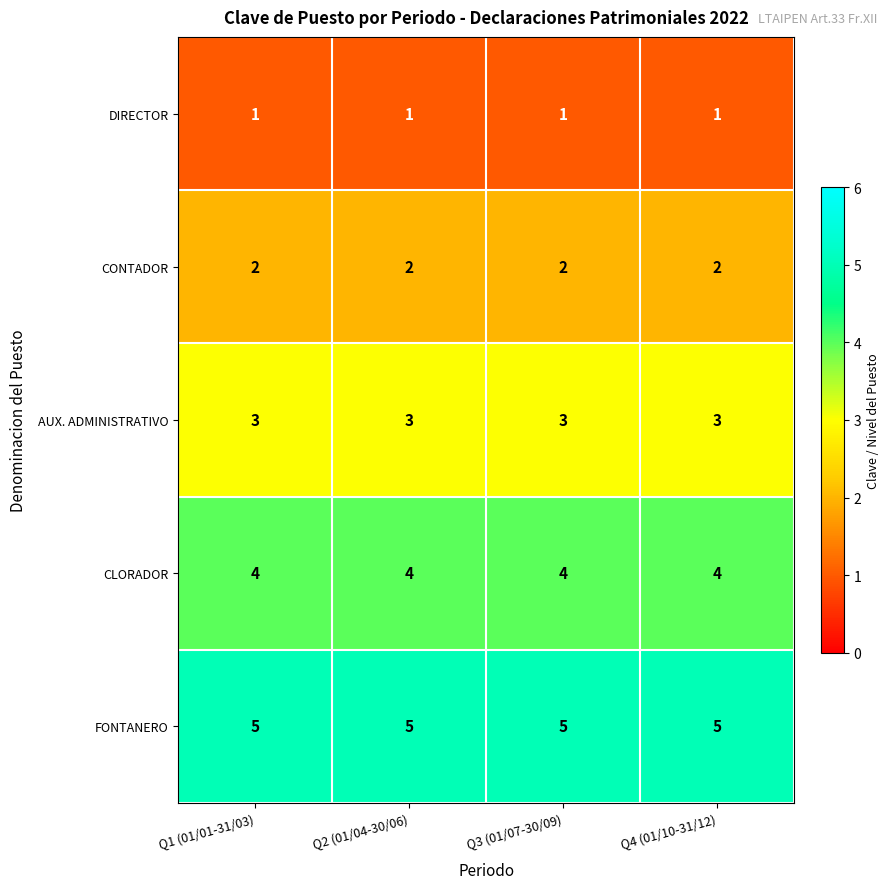

What is the approximate value of CLORADOR at Q3 (01/07-30/09)?

4